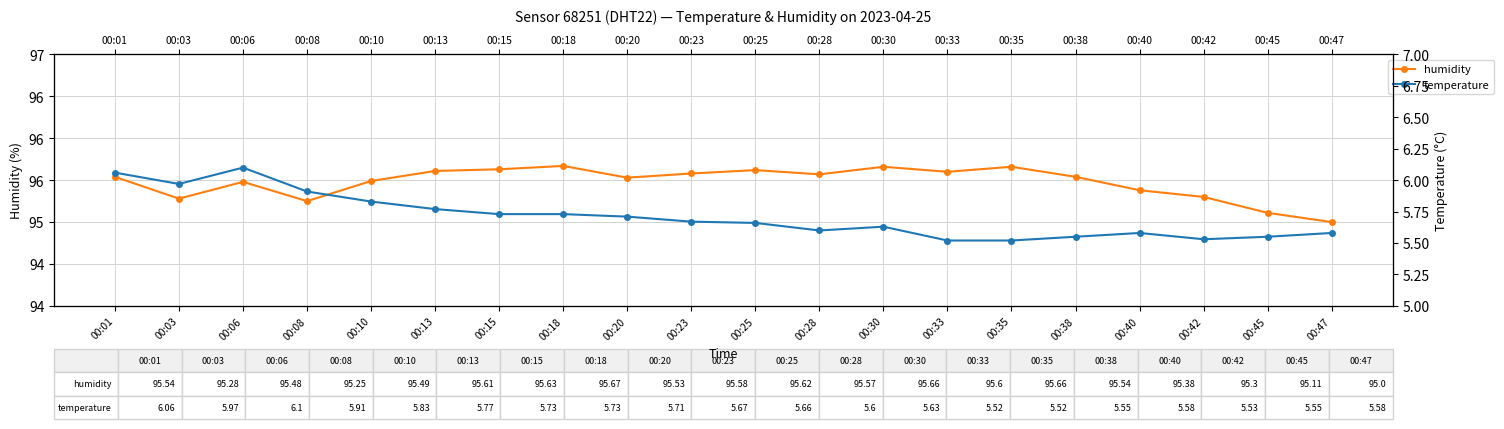

How many data points in humidity are above 95?

19